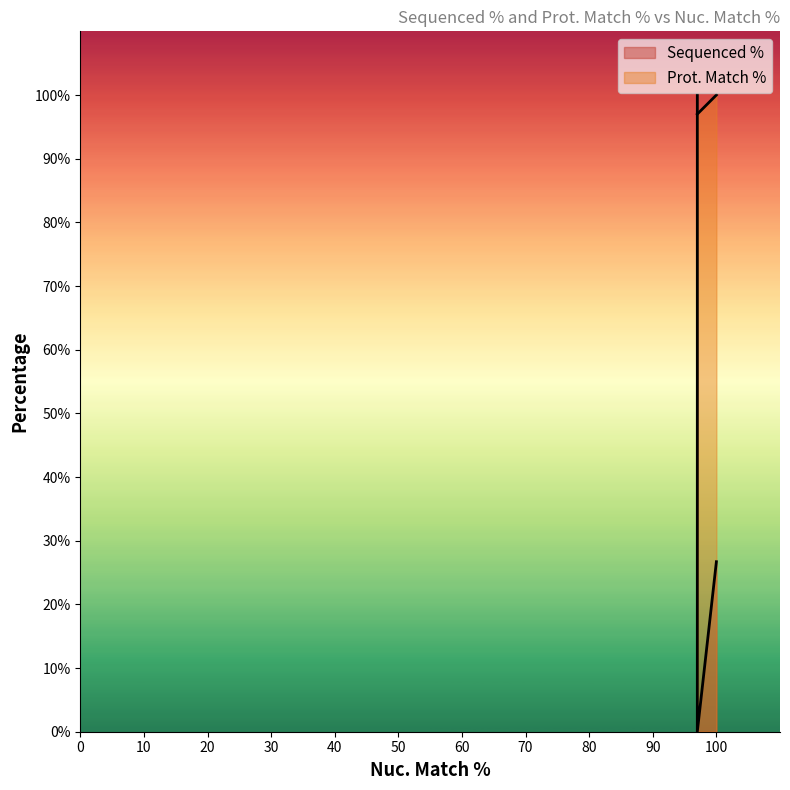

What is the difference between the highest and lowest values at 100?

73.3